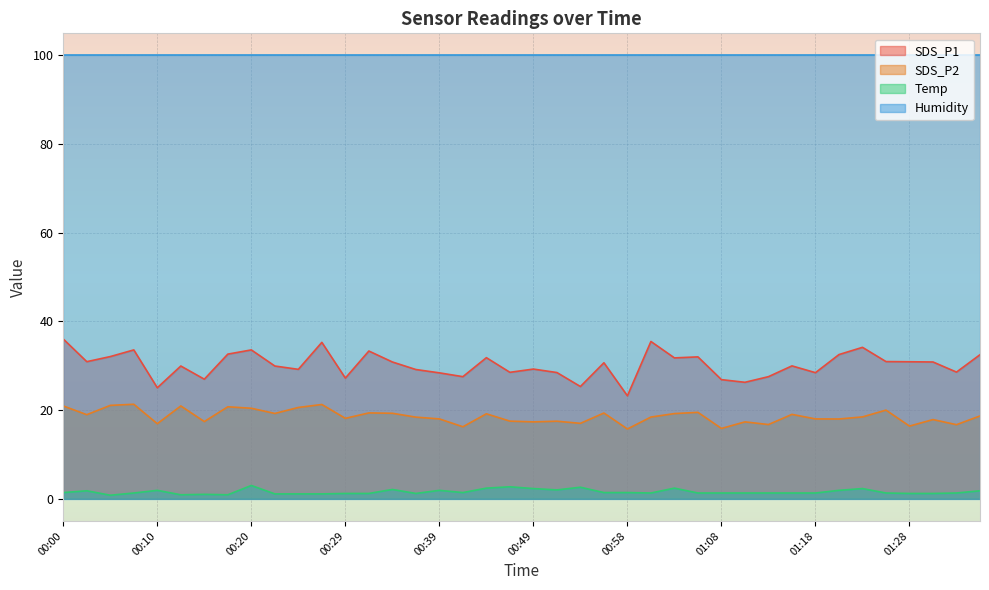

Which series has the widest spread of values?

SDS_P1